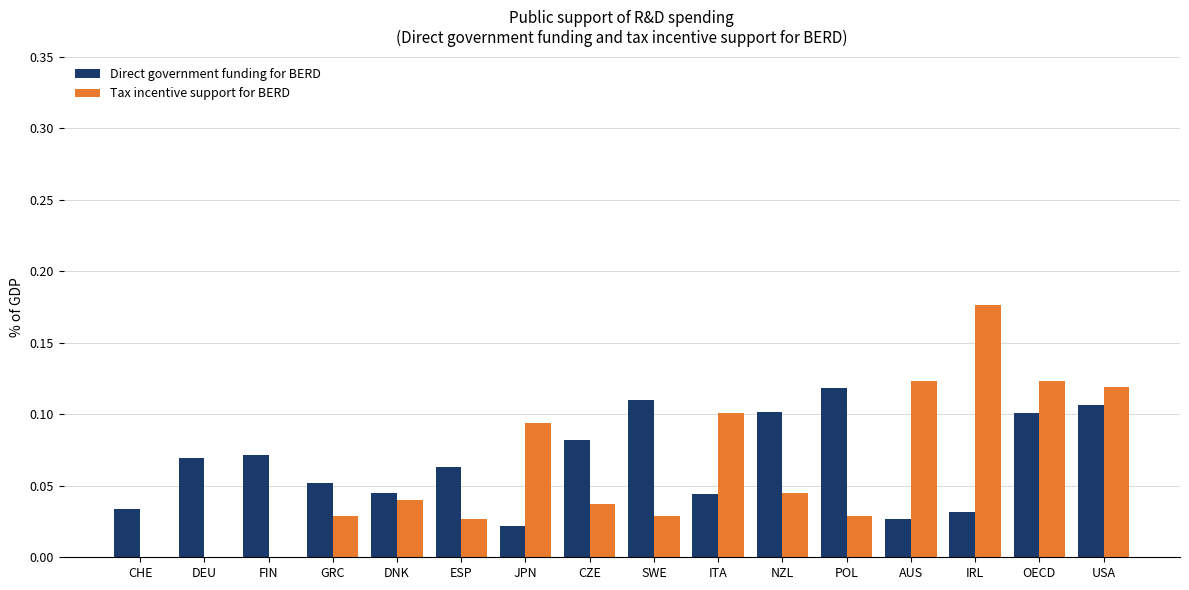

Is the value of Tax incentive support for BERD at SWE greater than the value of Direct government funding for BERD at OECD?

No